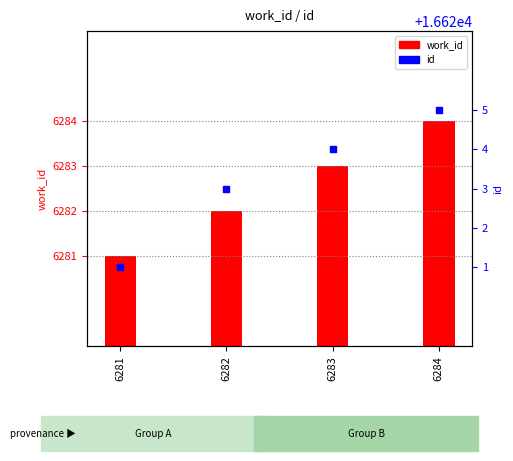

How many bars are there in each group?

2